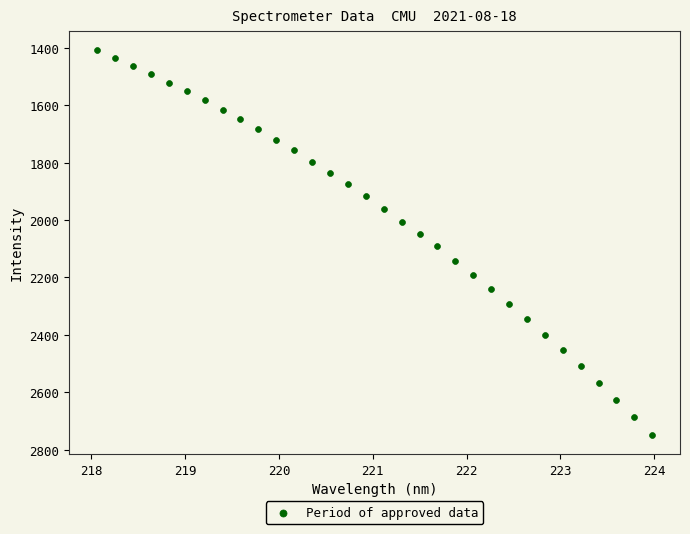

What is the range of Y values (max minus min)?

1338.2